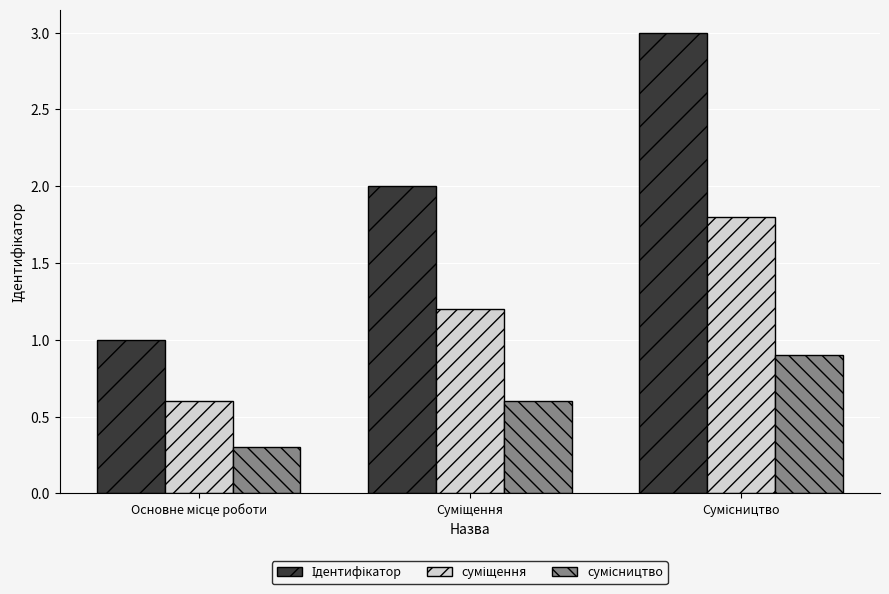

Rank the series at Основне місце роботи from lowest to highest value.

сумісництво, суміщення, Ідентифікатор